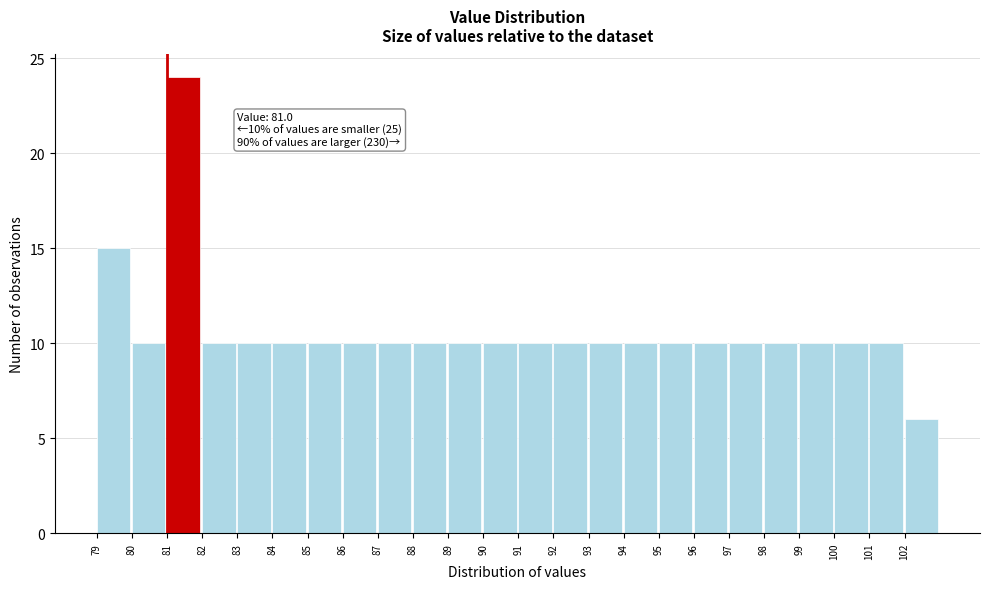

Over which range of the x-axis is the bar tallest?

81 to 82